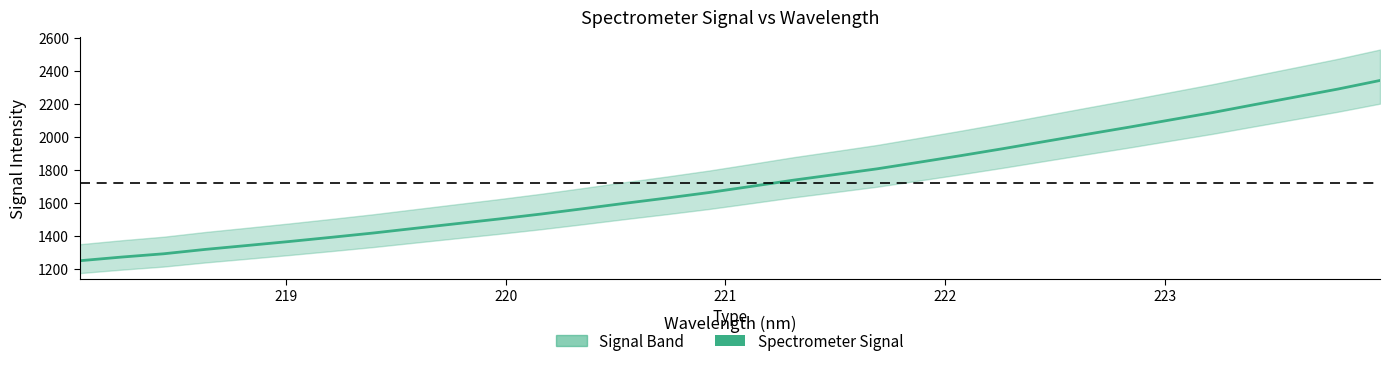

Does the chart have visible grid lines?

No